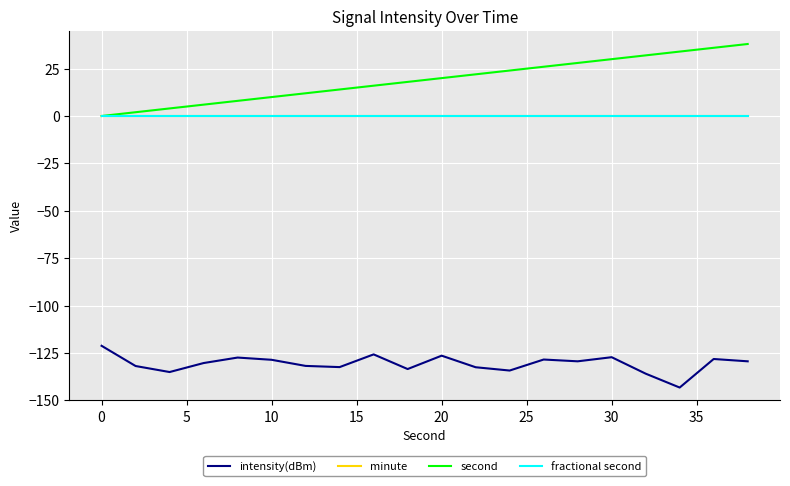

What is the maximum value shown in the chart?

38.0